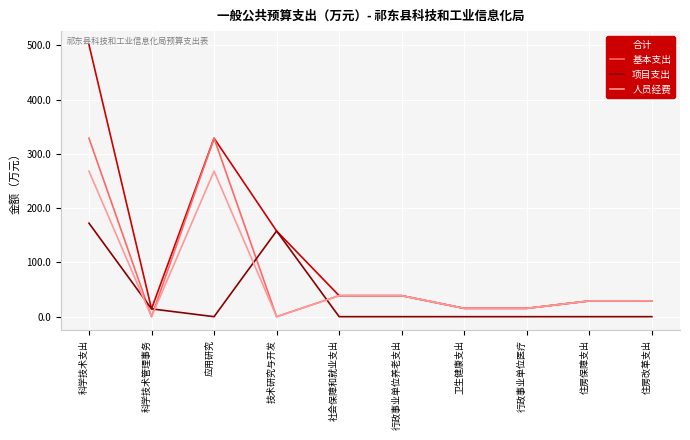

List the series in order of their peak value, lowest first.

项目支出, 人员经费, 基本支出, 合计